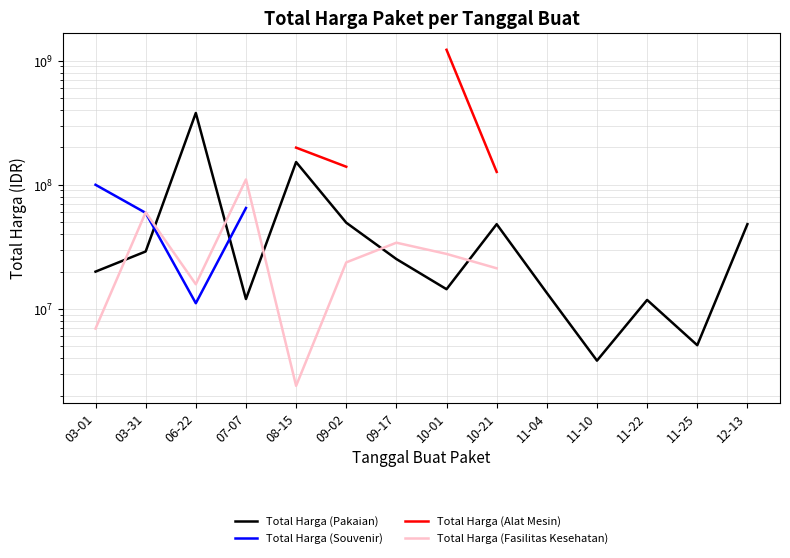

How many times do Total Harga (Pakaian) and Total Harga (Fasilitas Kesehatan) cross each other?

6